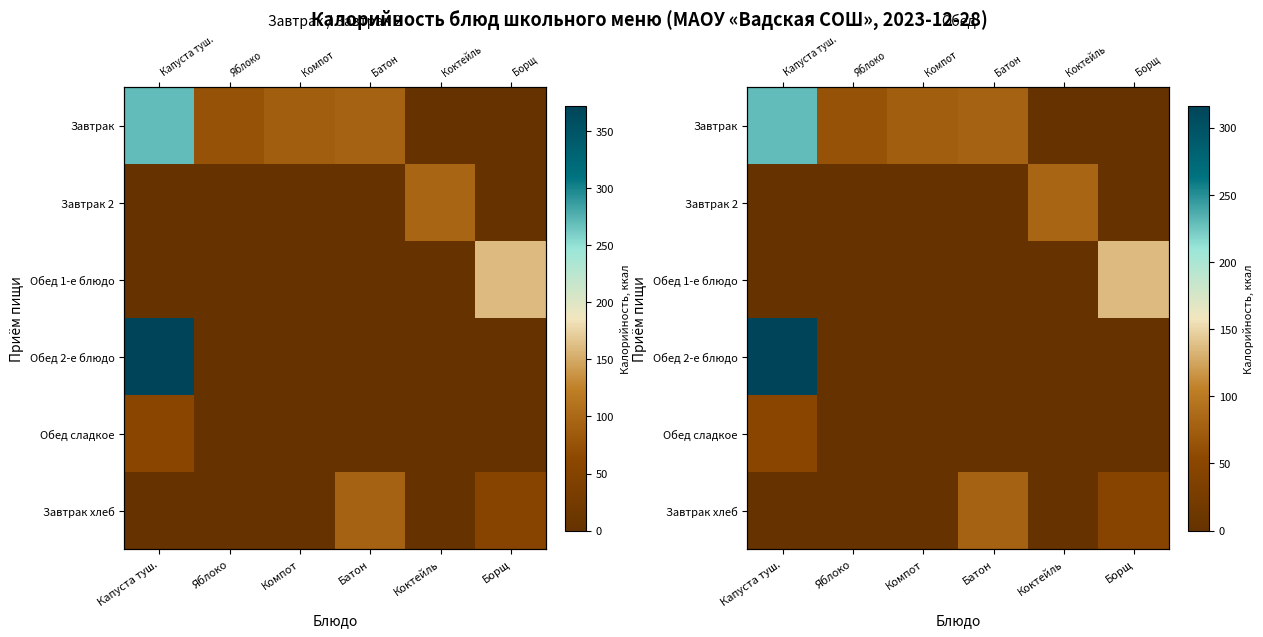

How many values in the Обед 2-е блюдо series exceed 0?

1